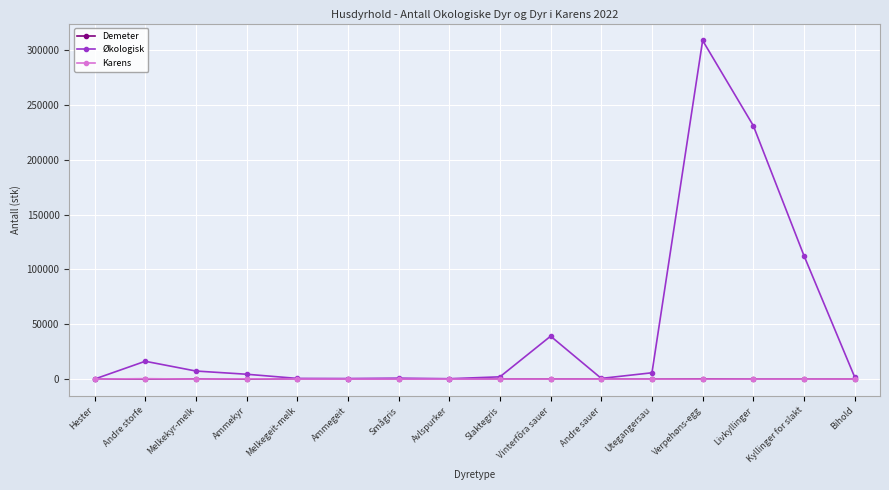

What is the difference between the second highest and second lowest values in the Demeter series?

167